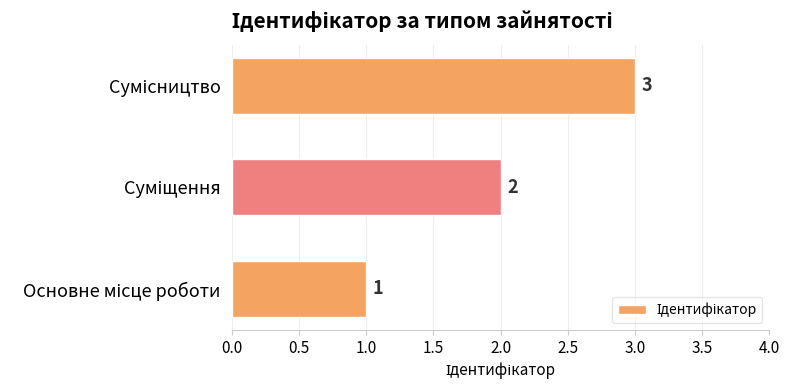

Does the chart contain stacked bars?

No